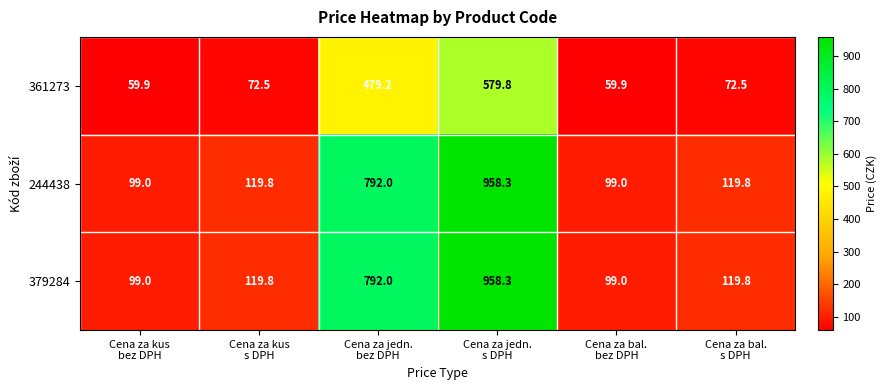

What is the greatest value displayed?

958.3